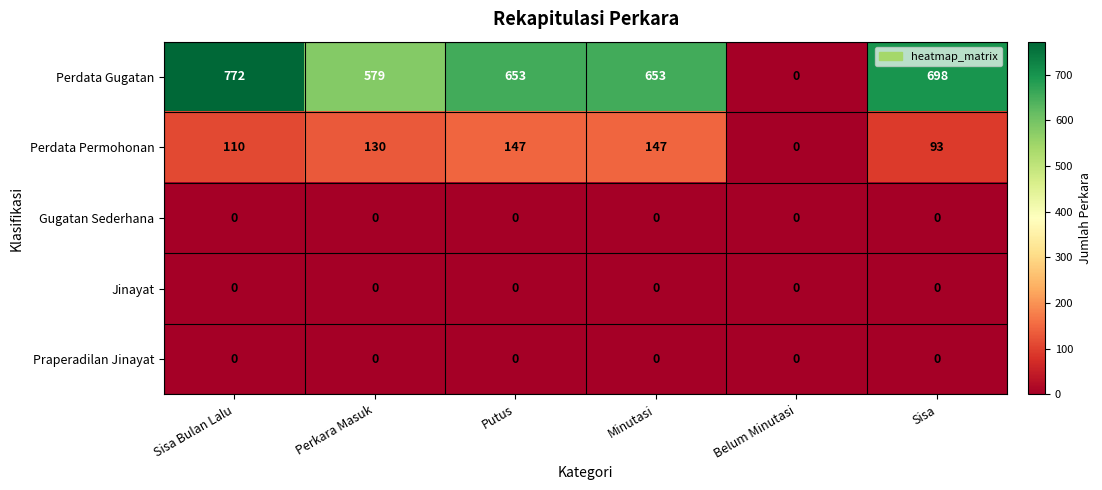

What is the total value across all series at Perkara Masuk?

709